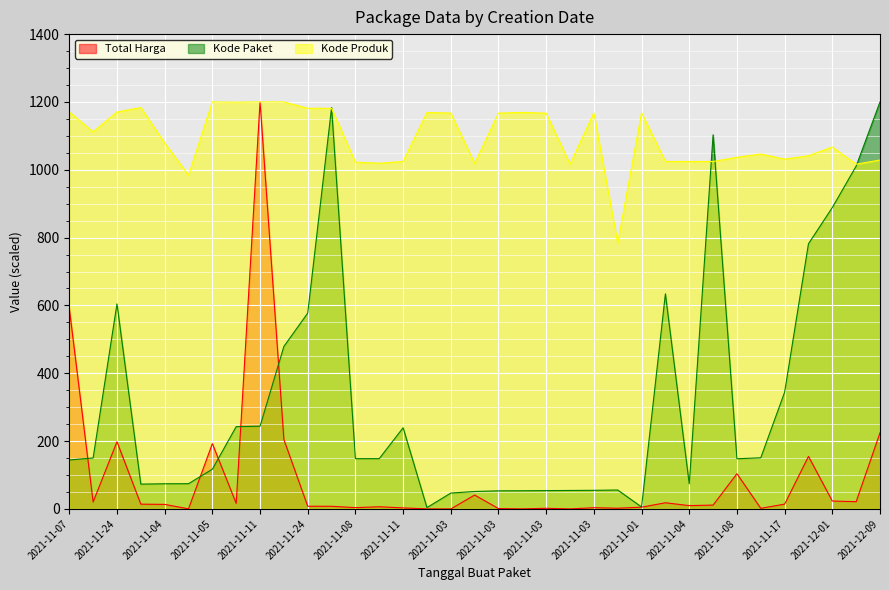

True or false: Kode Paket and Kode Produk cross at least once.

True